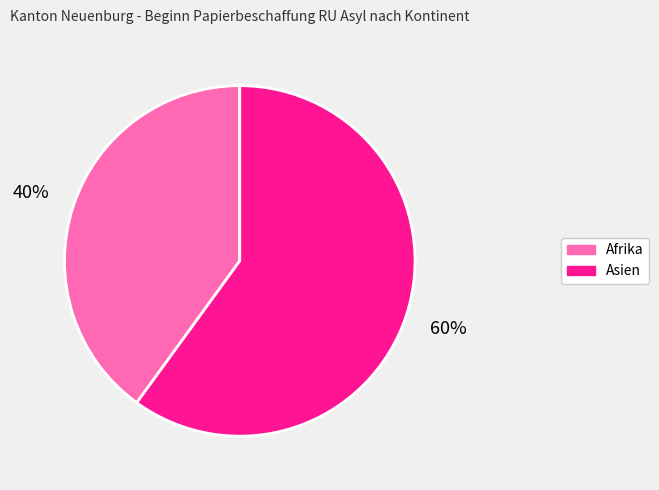

Is there a majority slice in this chart?

Yes